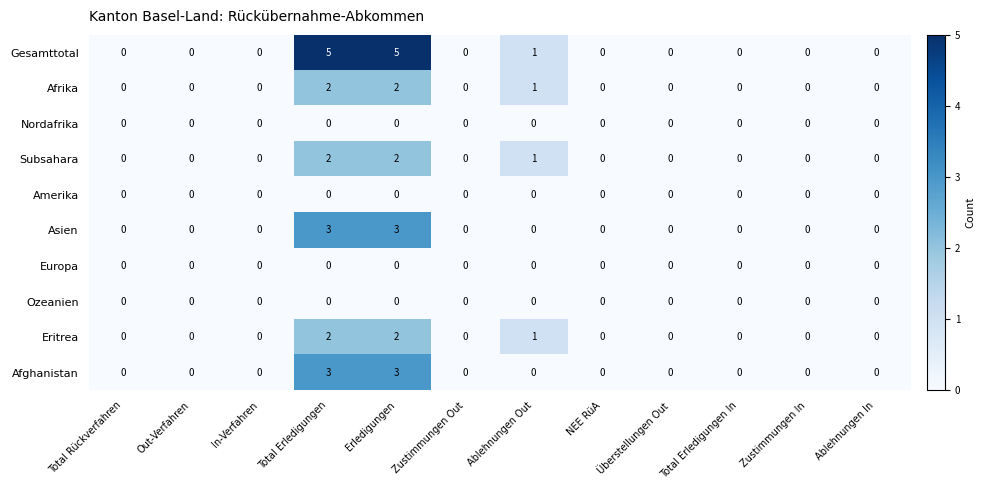

What is the highest value of the Gesamttotal series?

5